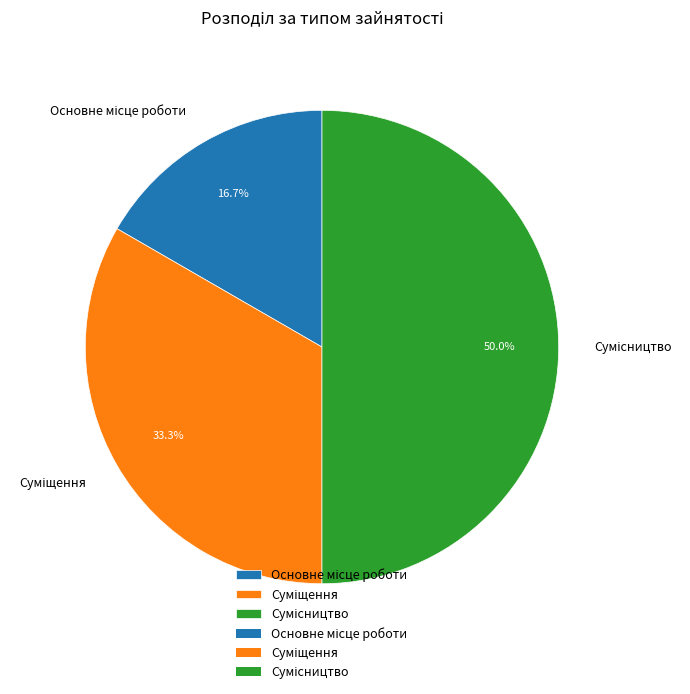

Is there a majority slice in this chart?

No